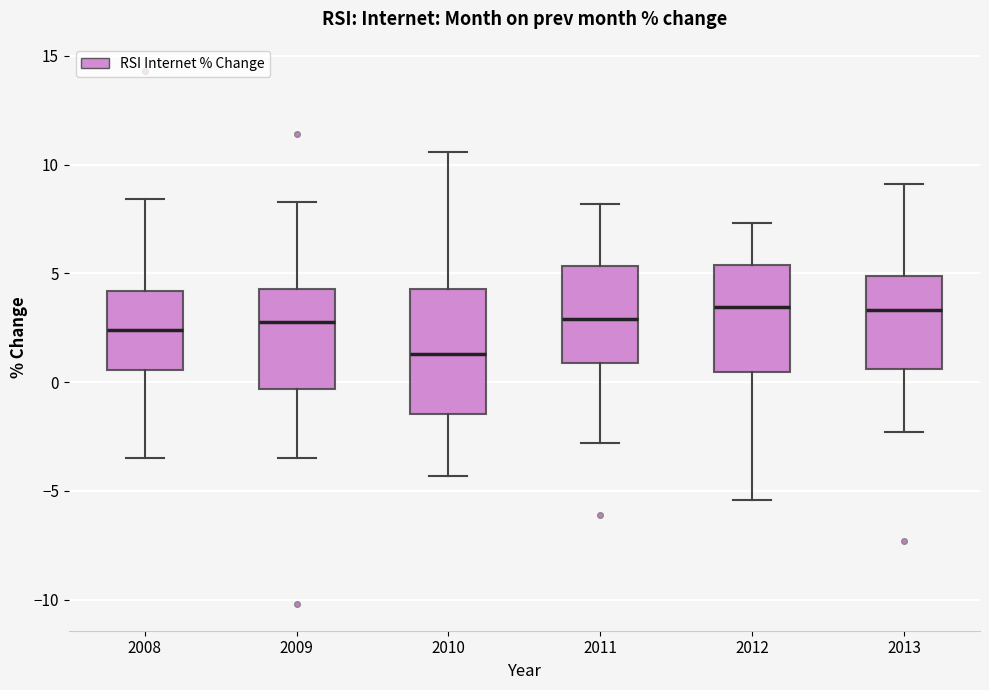

Comparing the boxes themselves (not the whiskers), which one is the tallest?

2010